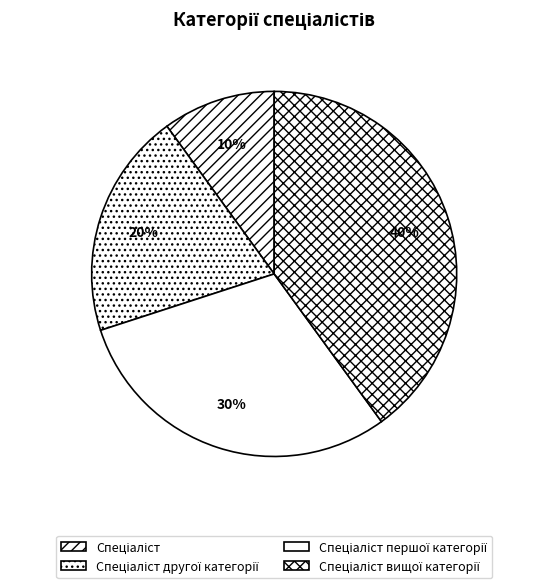

Count the number of slices in the pie.

4